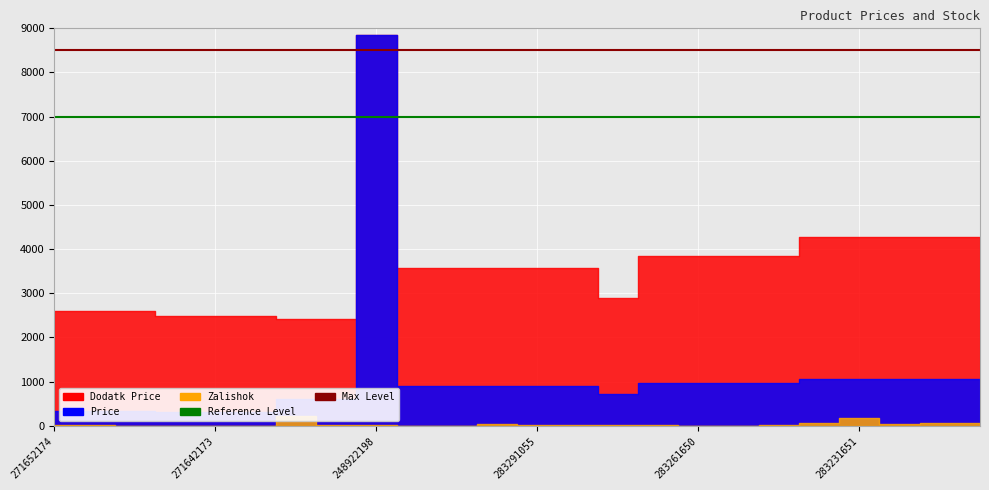

What is the maximum value shown in the chart?

8500